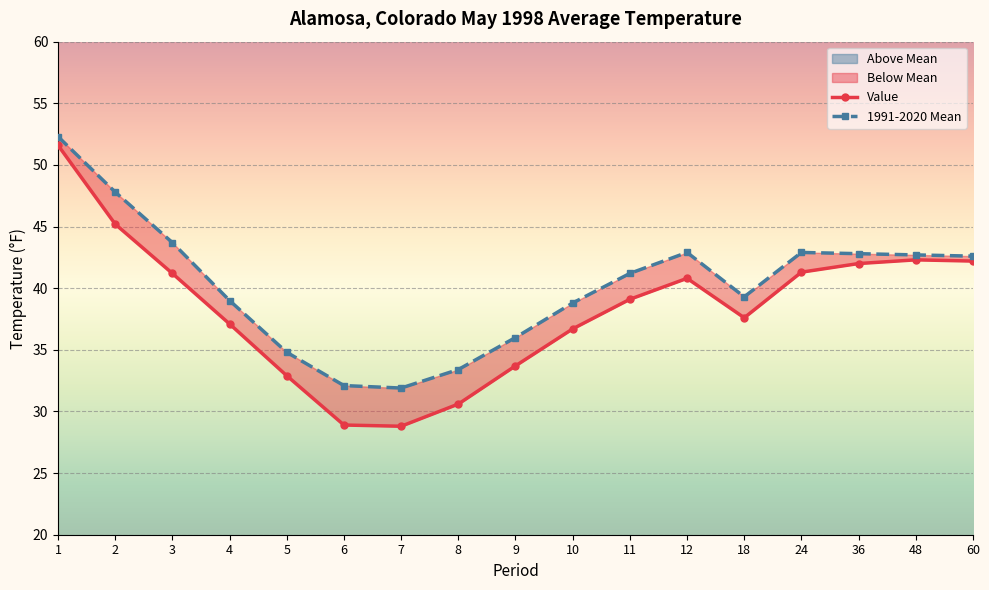

The value of Value at 60 is 15.8. True or false?

False